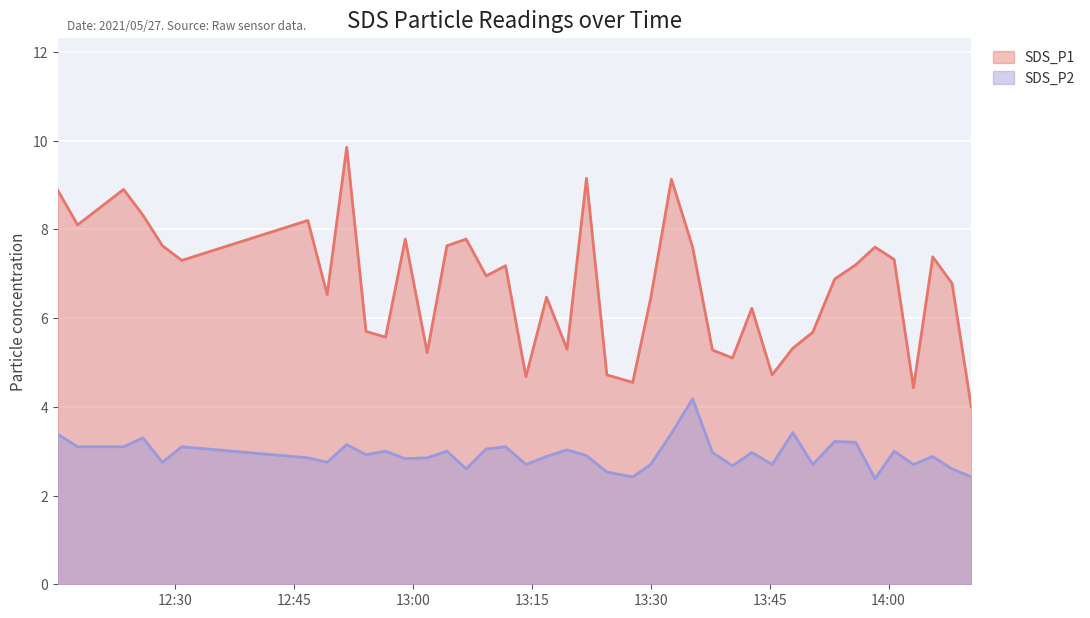

True or false: SDS_P2 and SDS_P1 cross at least once.

False